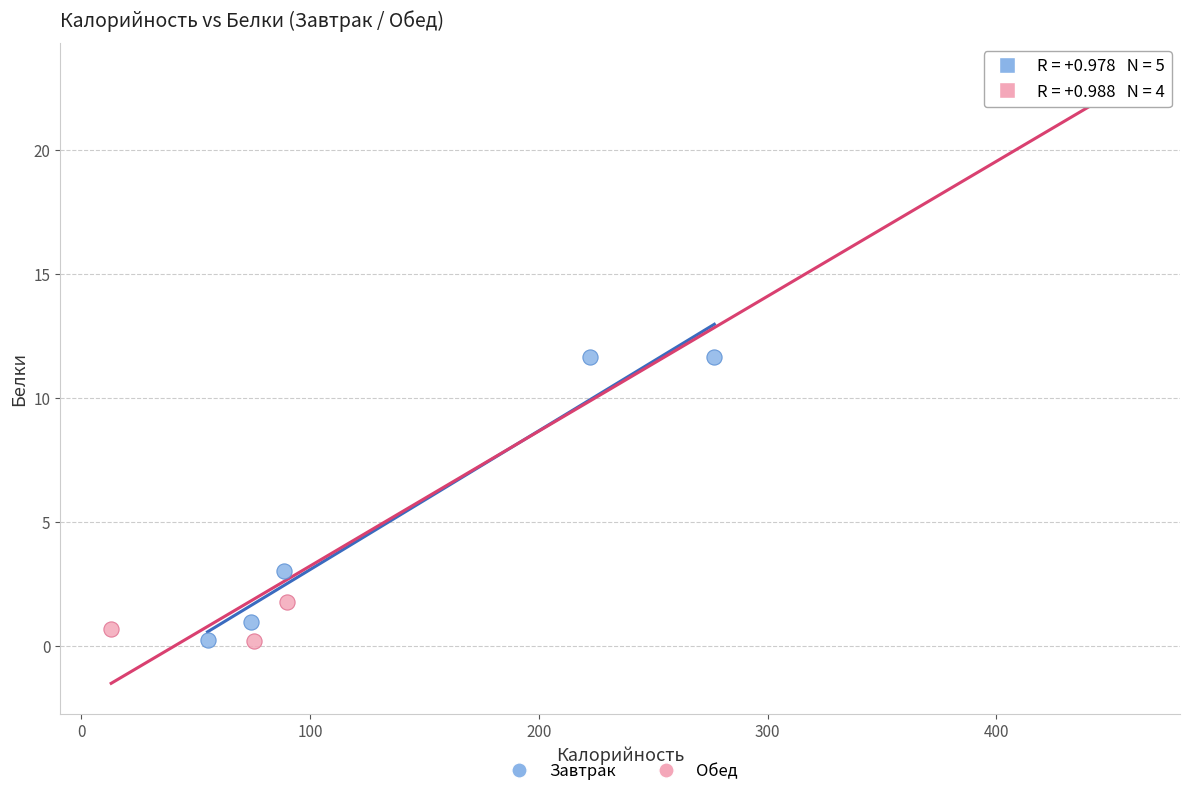

Which series contains the highest Y value?

Обед